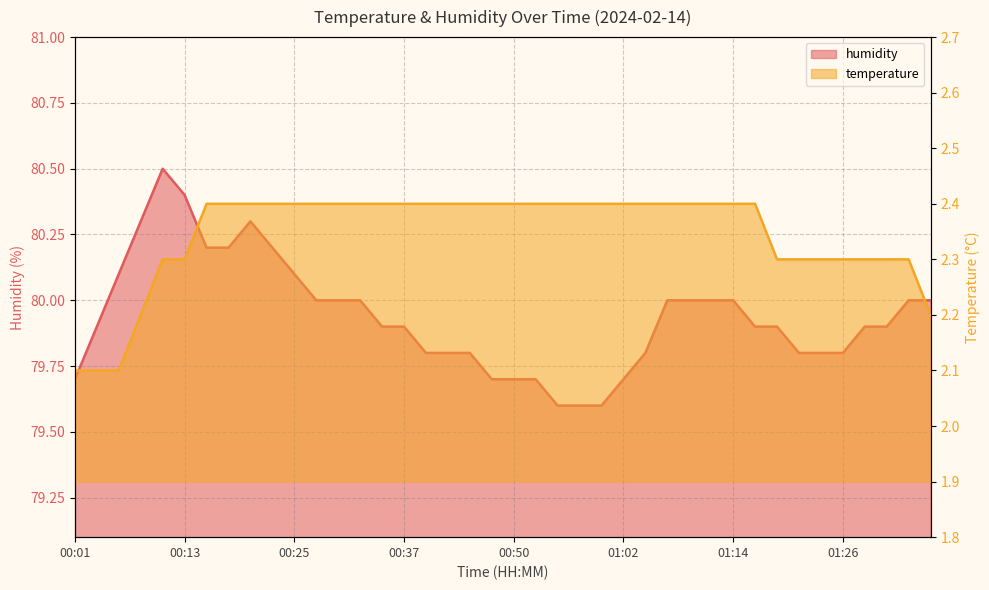

What is the label of the 19th point from the right?

00:52